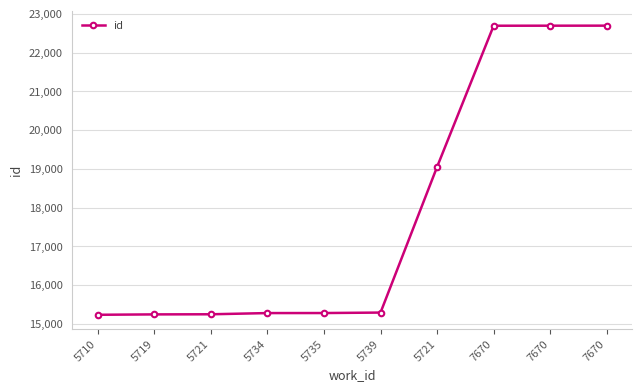

Does the chart have visible grid lines?

Yes